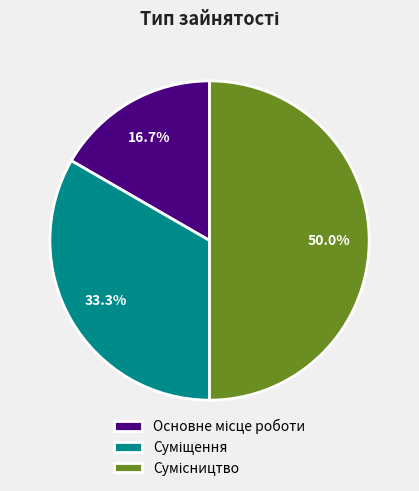

What is the change in value from Суміщення to Сумісництво?

+1